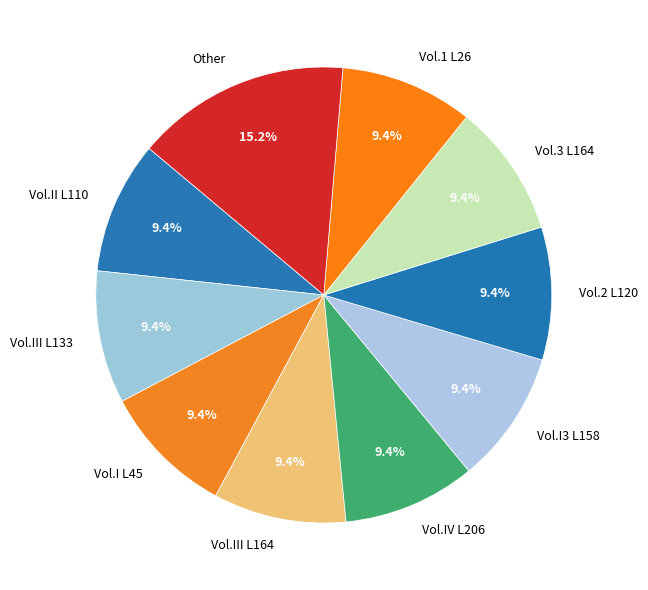

Approximately how many times larger is the value at Vol.II L110 compared to Vol.1 L26?

1.0